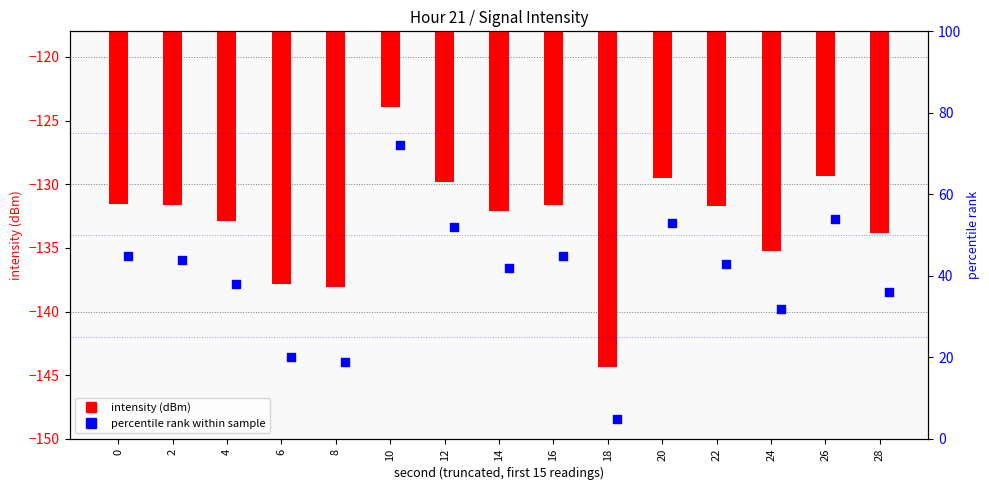

Which series contains the lowest Y value?

intensity (dBm)